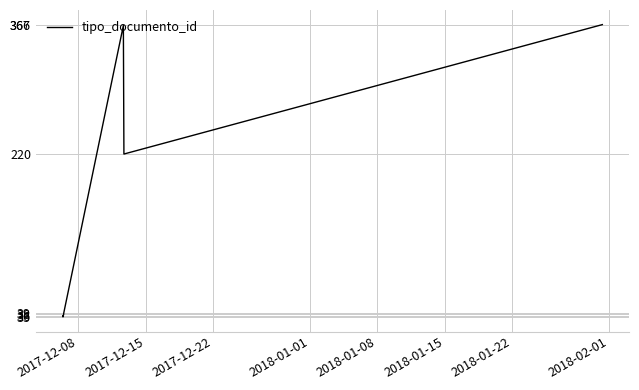

What is the difference between the maximum and minimum values?

332